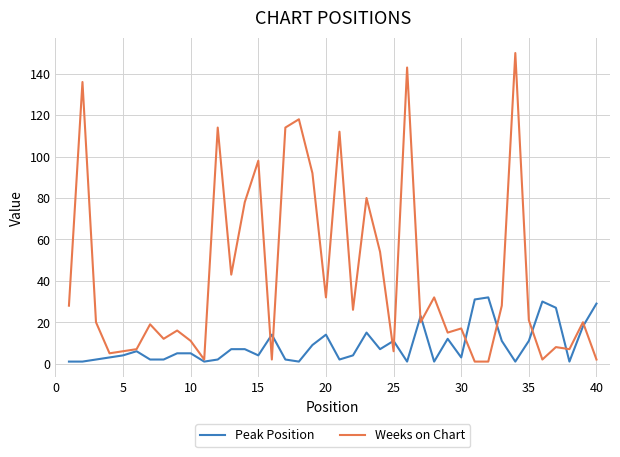

List the series in order of their overall mean, lowest first.

Peak Position, Weeks on Chart